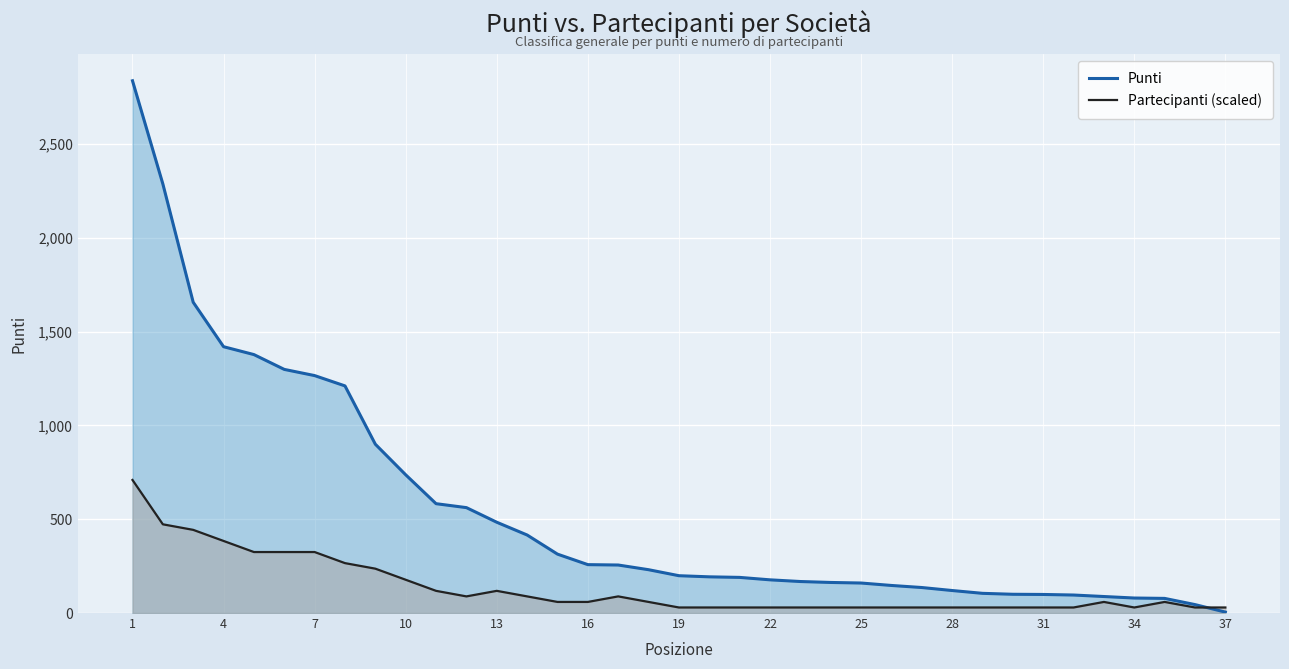

Where does the Punti series first go above 199?

1